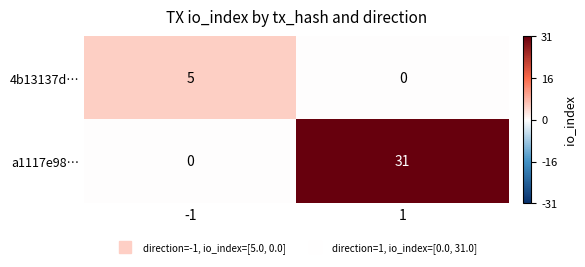

What is the maximum value for a1117e98…?

31